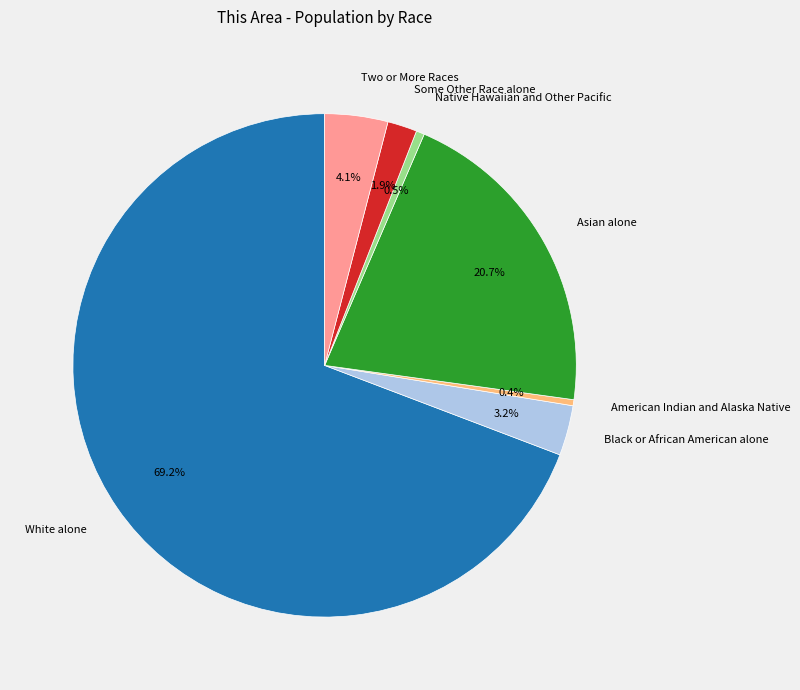

Which slice represents more than half of the pie?

White alone